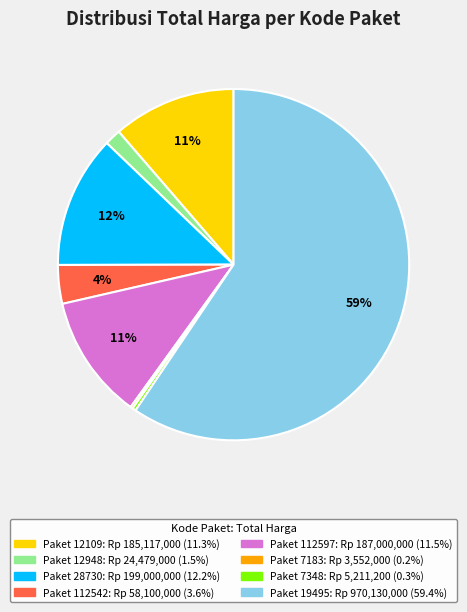

Does any single category account for the majority?

Yes